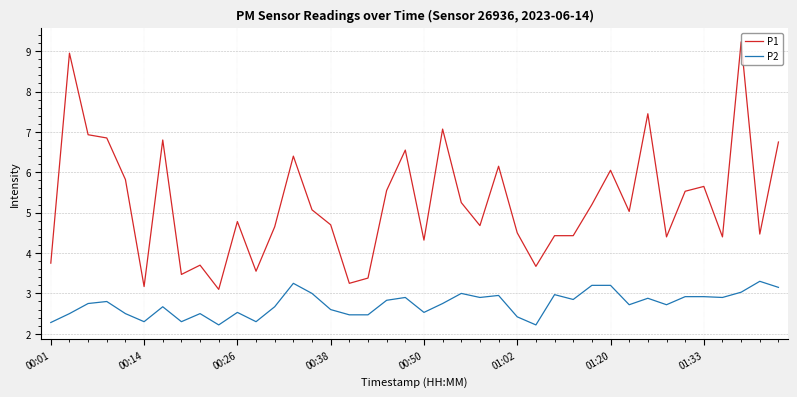

What is the maximum value for P1?

9.2